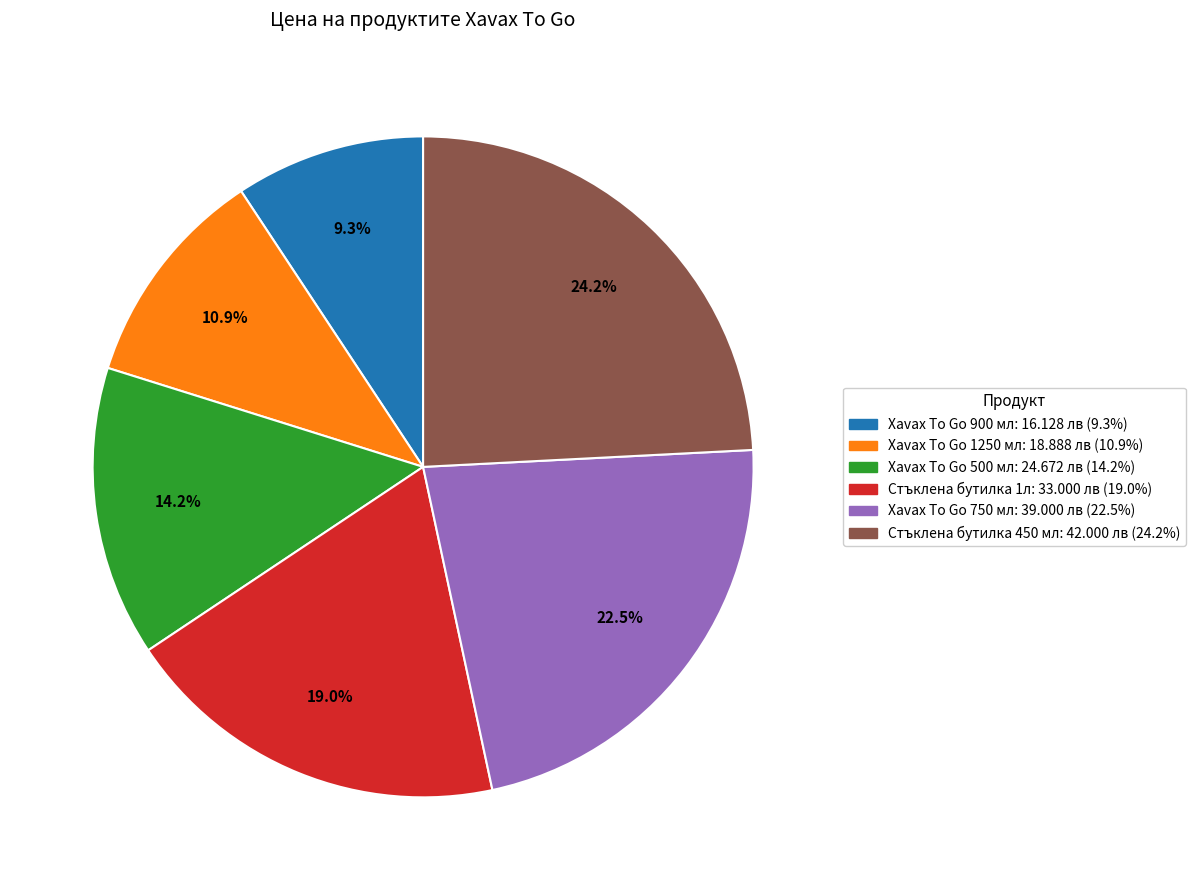

The Xavax To Go 750 мл slice represents 9% of the pie. True or false?

False